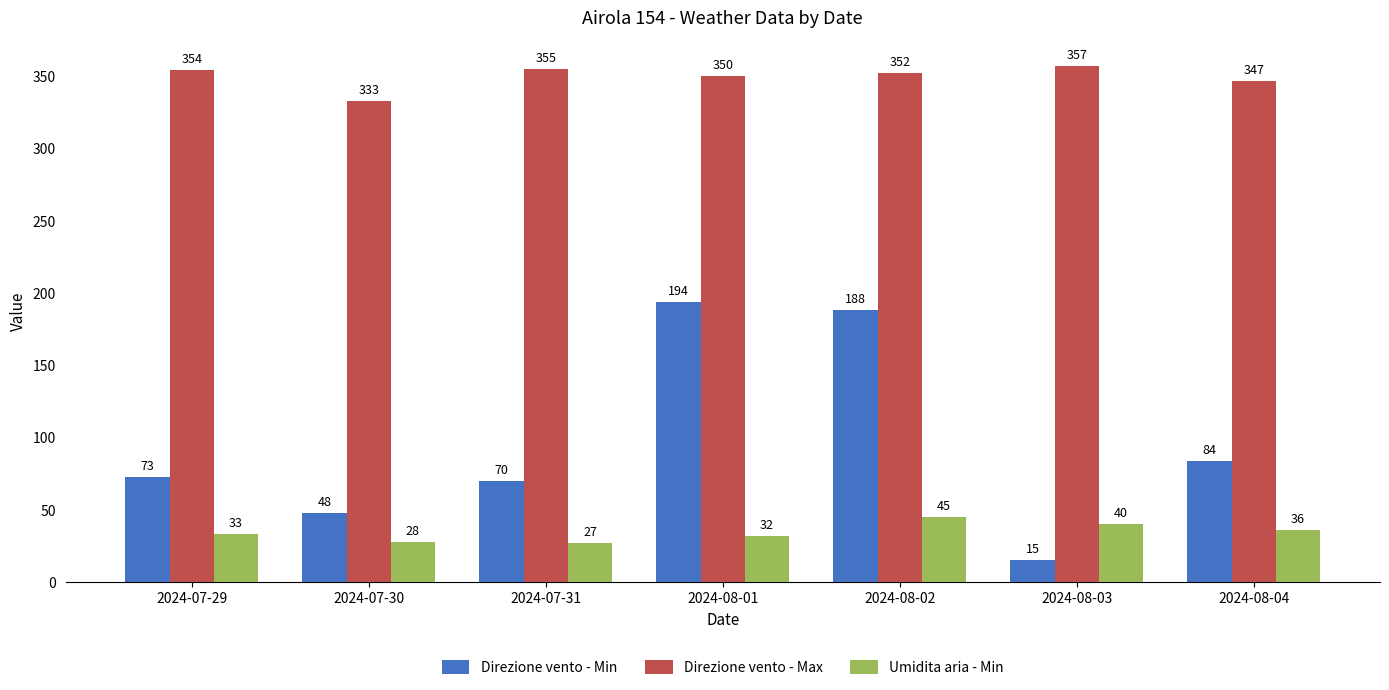

What is the total value across all series at 2024-07-30?

409